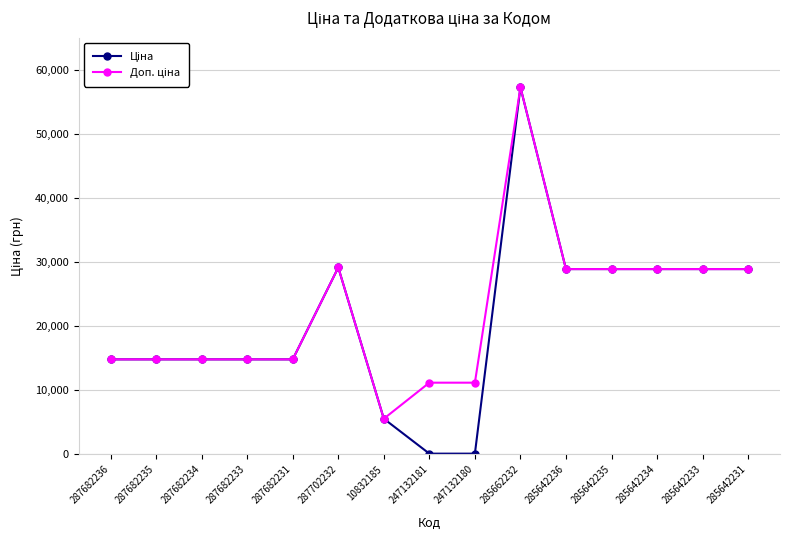

How many distinct data groups are displayed?

2